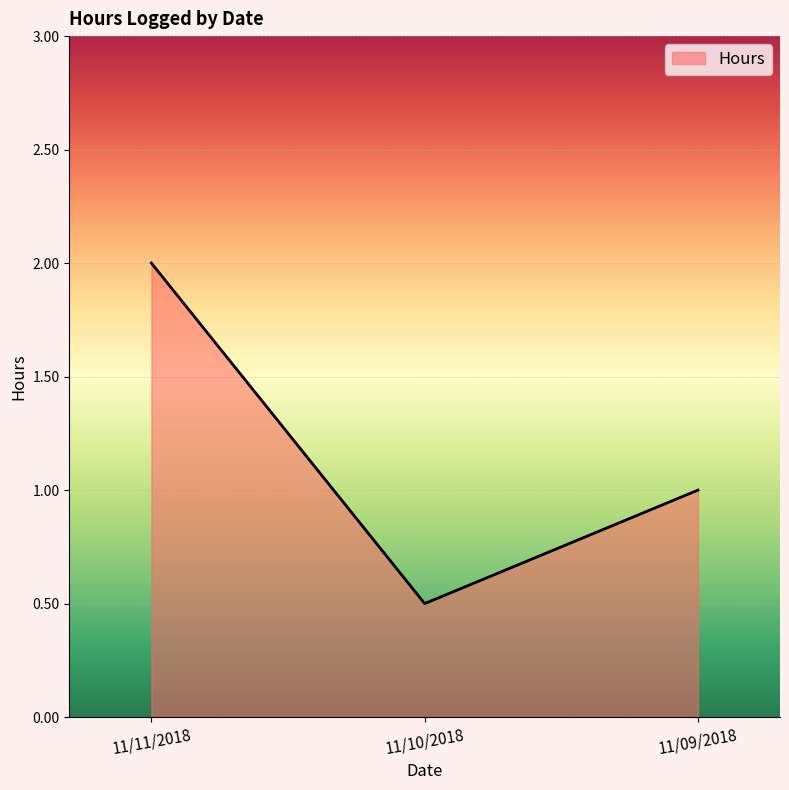

Which category has the highest value across all series?

11/11/2018